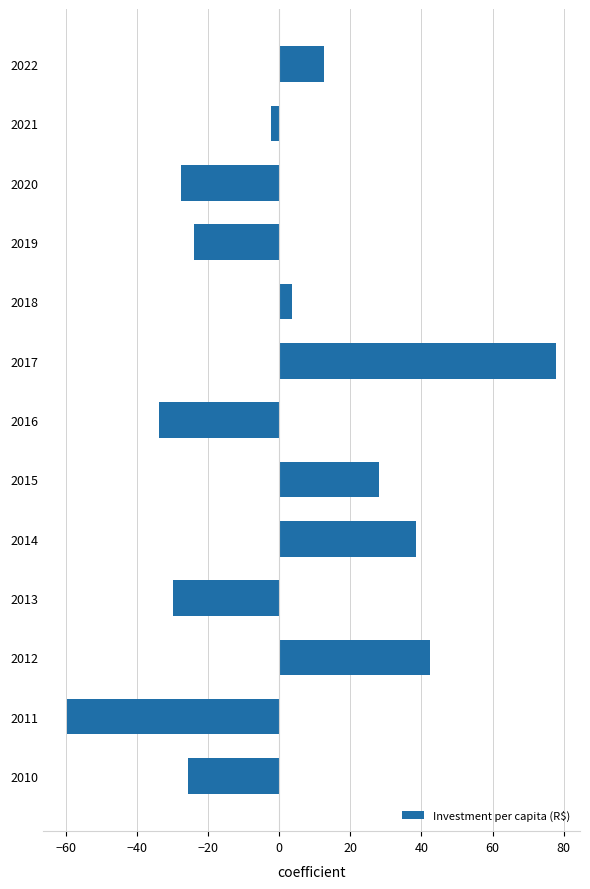

Rank the categories by value from highest to lowest.

2017, 2012, 2014, 2015, 2022, 2018, 2021, 2019, 2010, 2020, 2013, 2016, 2011